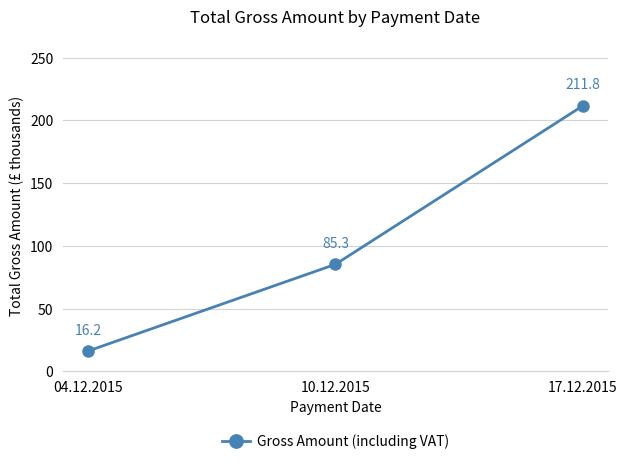

Which label corresponds to the largest value in the chart?

17.12.2015